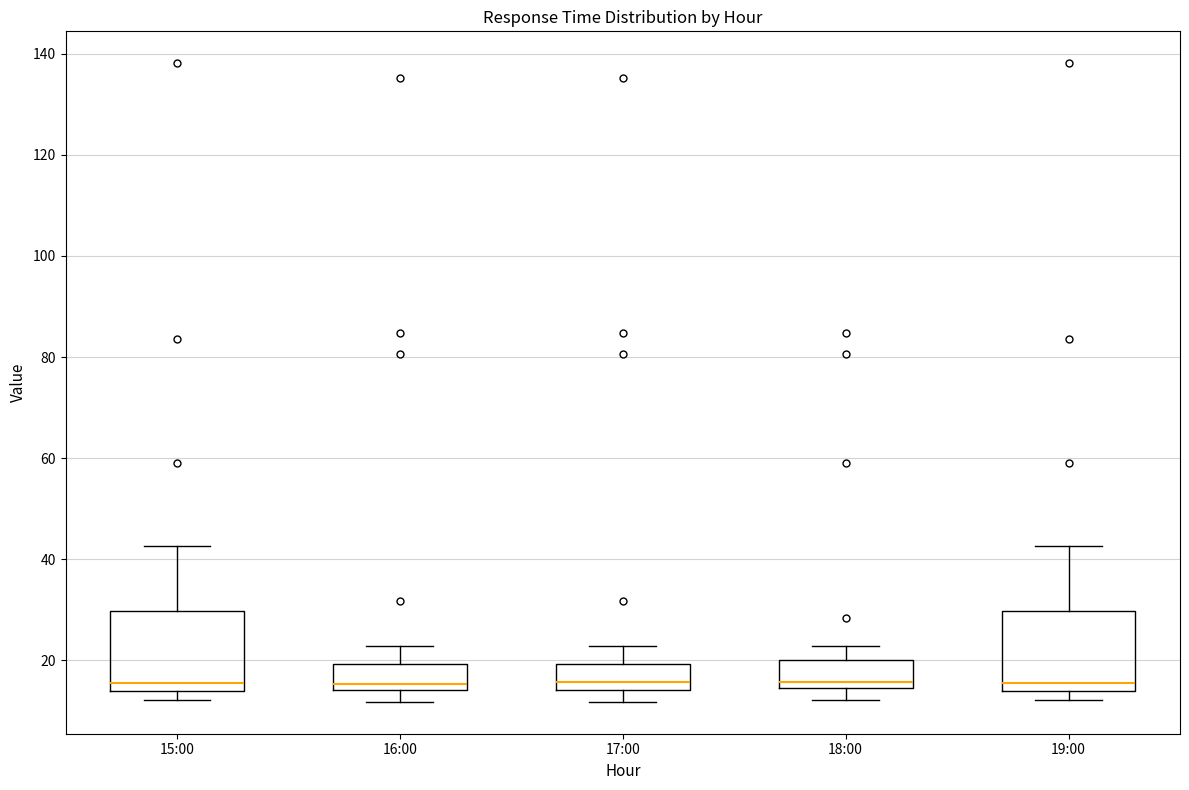

Reading left to right, transcribe this box plot: for each box, give where its median line is, the range the box spans, and where its two whiskers end, as read against the y-axis. The values are not printed on the chart, so give them approximately, as read against the axis.

15:00: median 16, box 14 to 30, whiskers 12 to 42
16:00: median 16, box 14 to 20, whiskers 12 to 22
17:00: median 16, box 14 to 20, whiskers 12 to 22
18:00: median 16, box 14 to 20, whiskers 12 to 22
19:00: median 16, box 14 to 30, whiskers 12 to 42